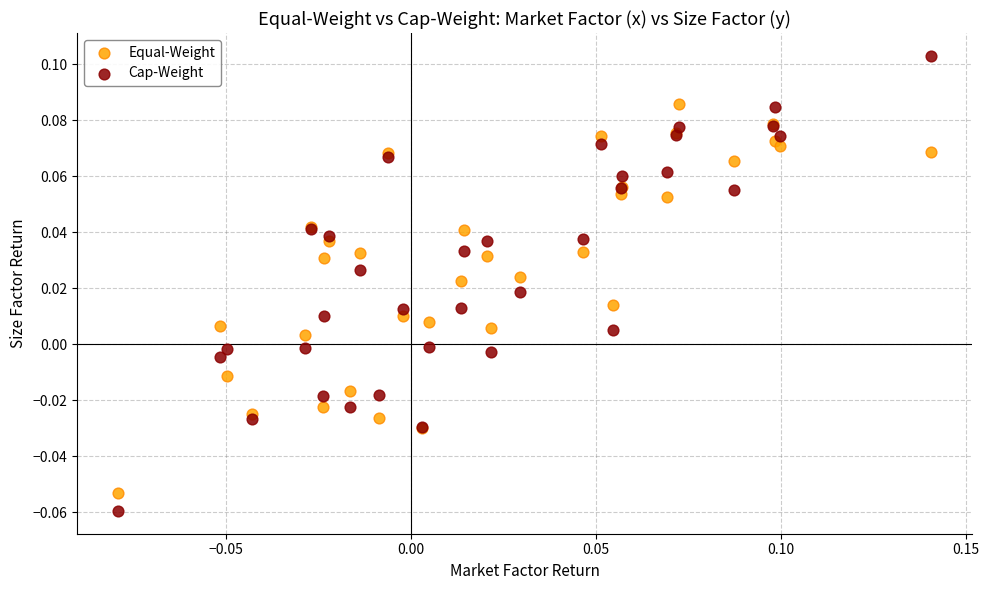

What are all the series names shown in the legend?

Equal-Weight, Cap-Weight